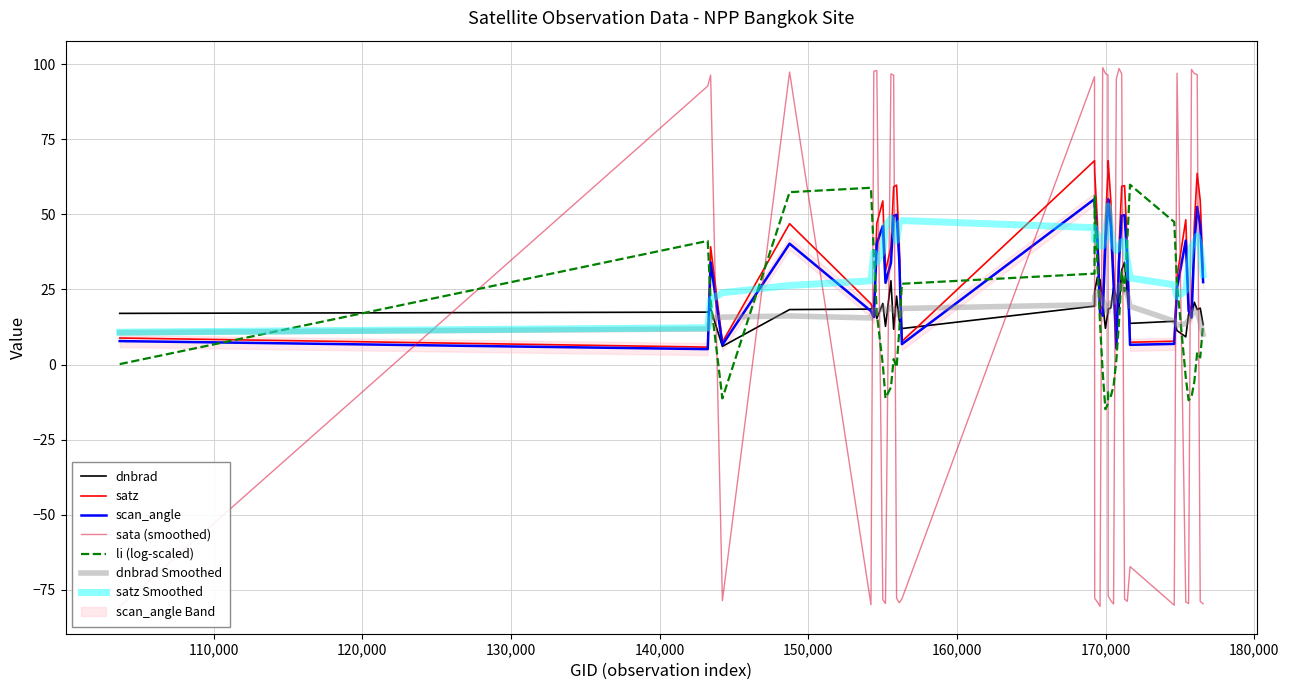

What is the lowest value of the li (log-scaled) series?

-14.9